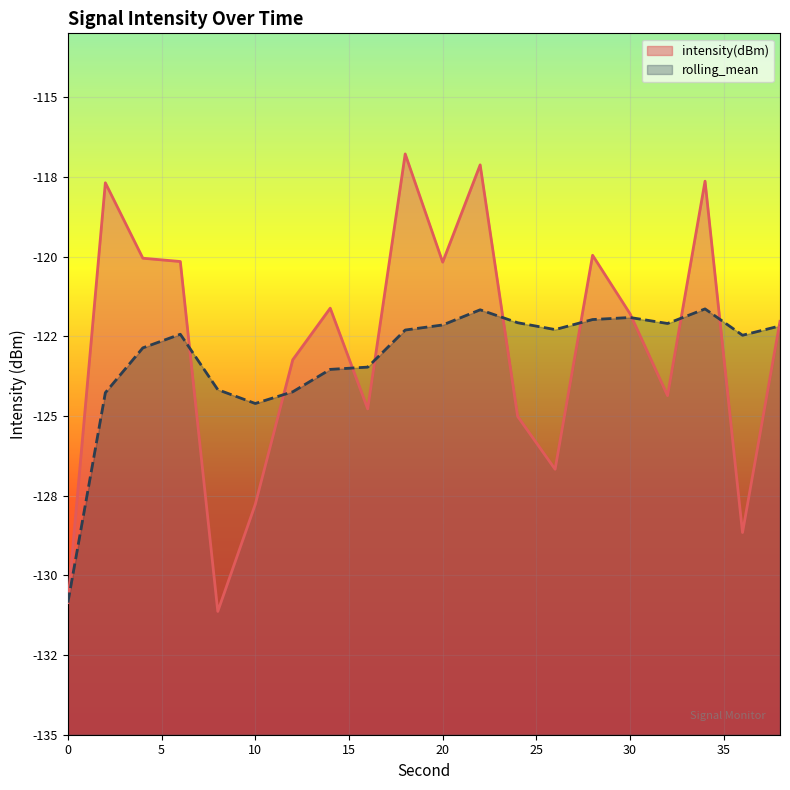

Which series has the widest spread of values?

intensity(dBm)